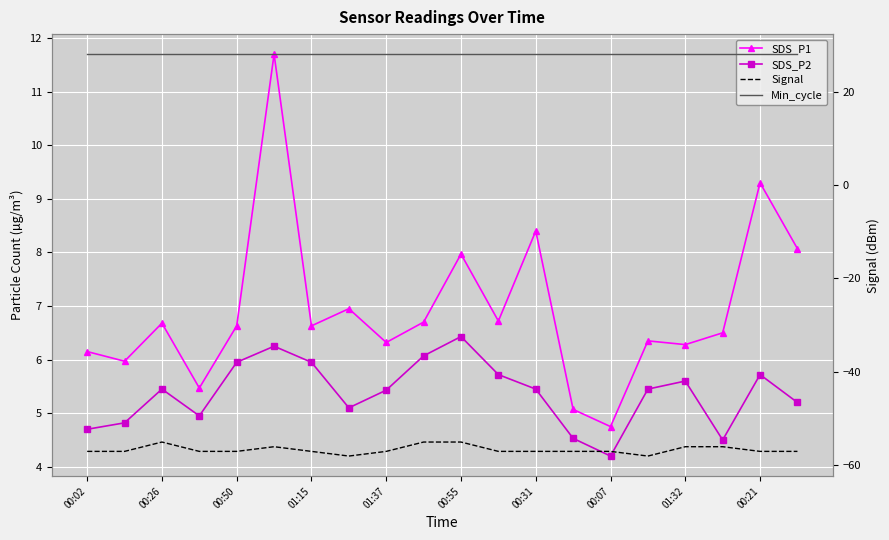

What position from the right is 13?

7